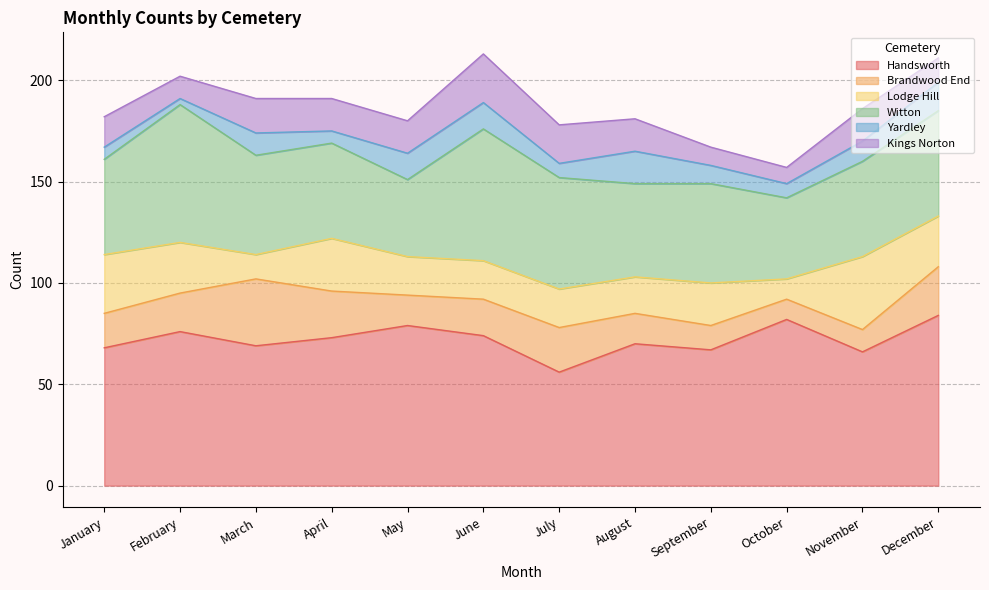

At which category is the sum across all series the highest?

June